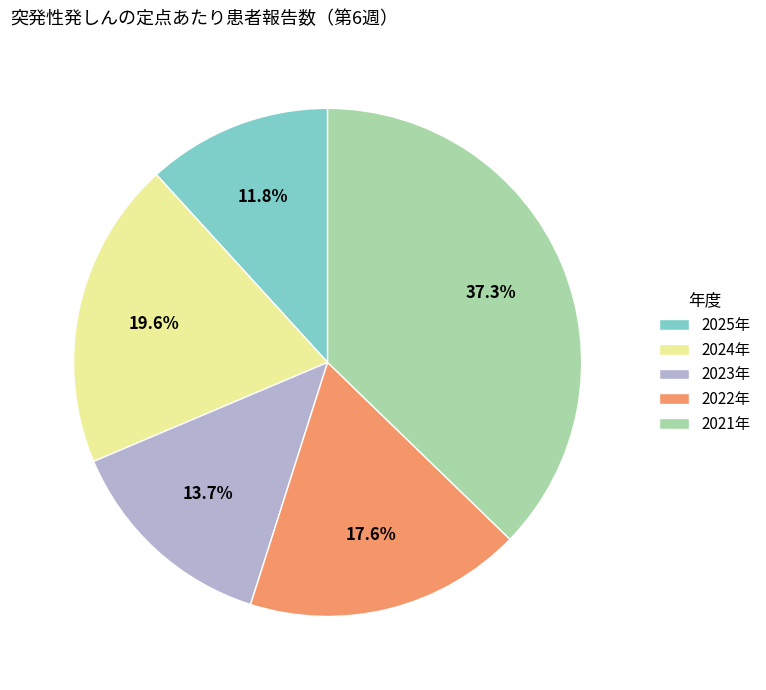

How many slices are in this pie chart?

5